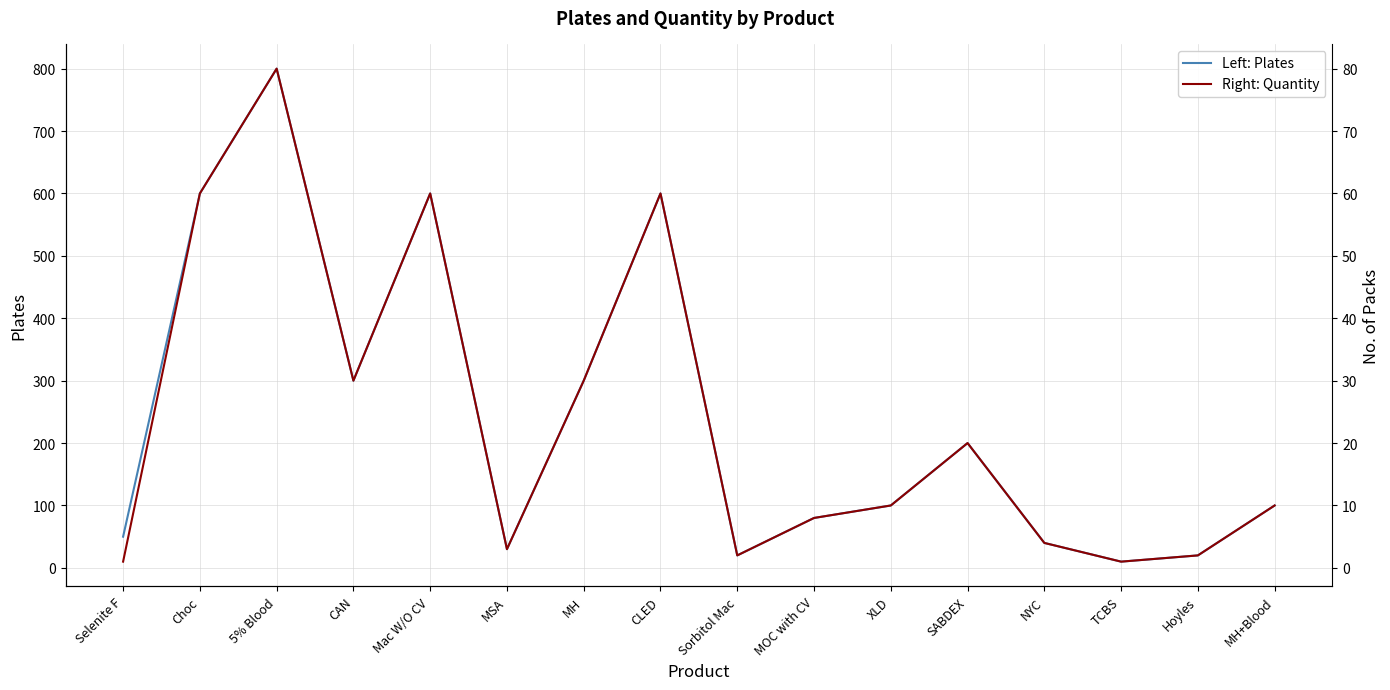

The value of Left: Plates at Choc is 932. True or false?

False